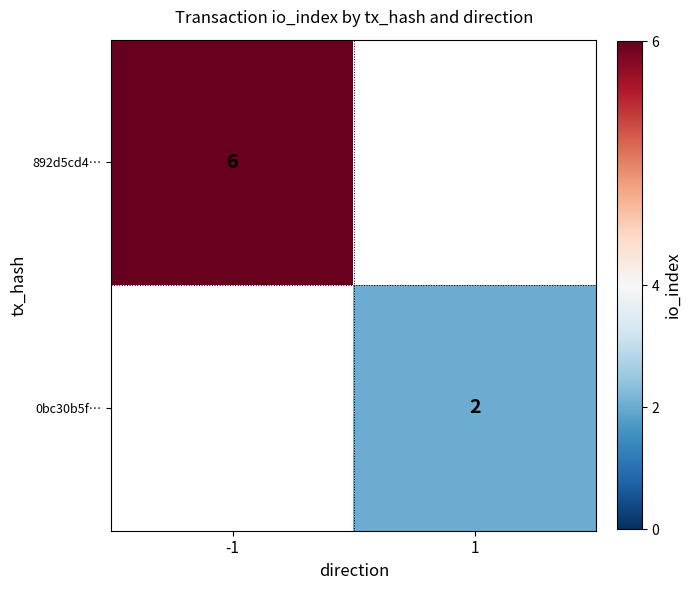

Which category has the lowest value across all series?

1